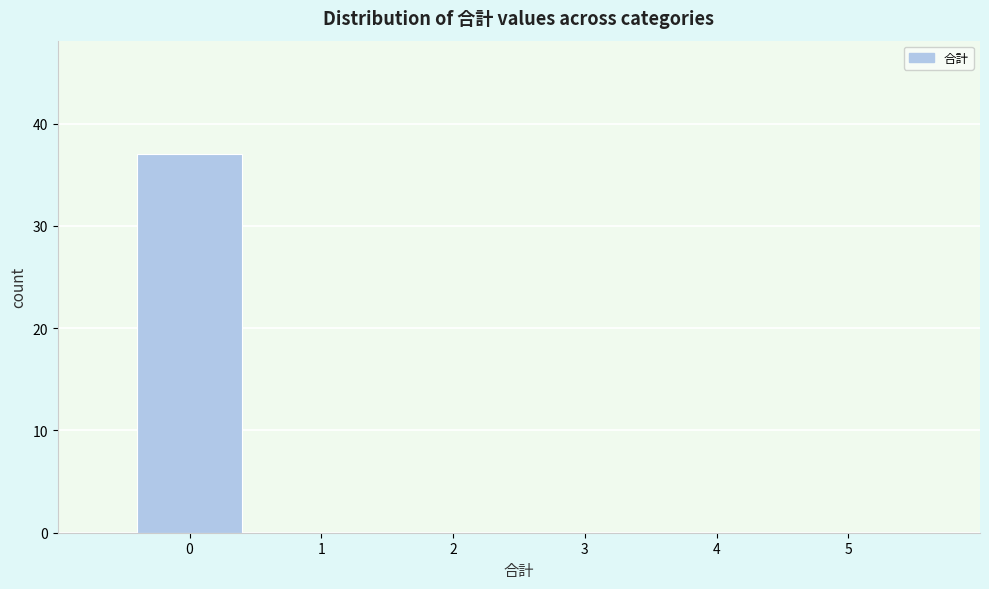

Reading left to right, what are all the values shown in this chart?

0=37	1=0	2=0	3=0	4=0	5=0